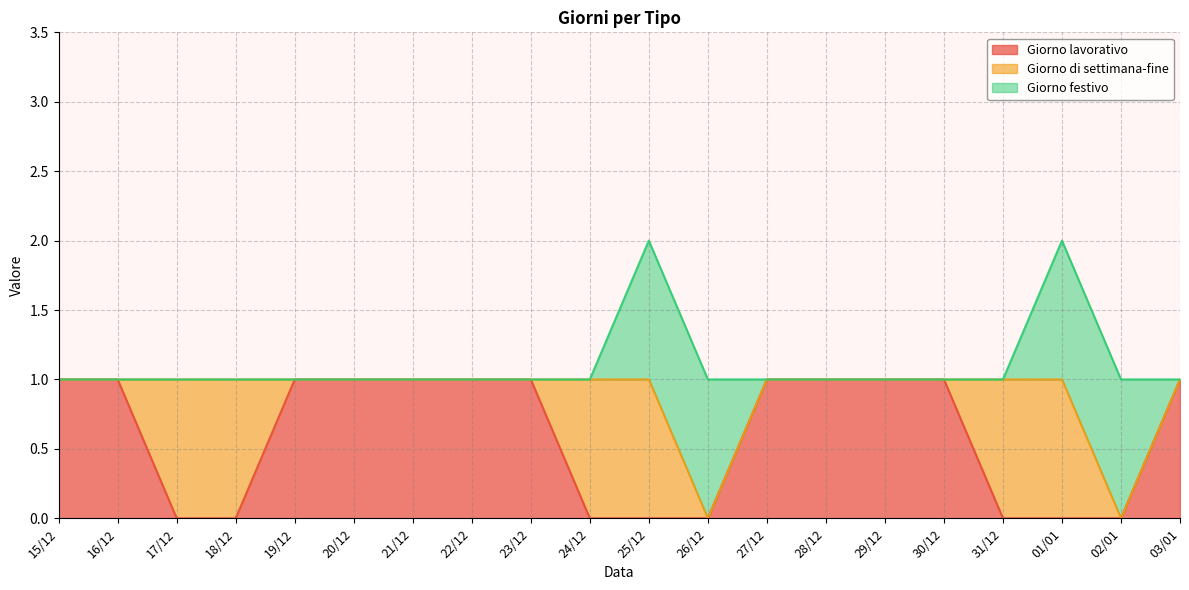

Between 21/12 and 24/12, which is larger?

21/12